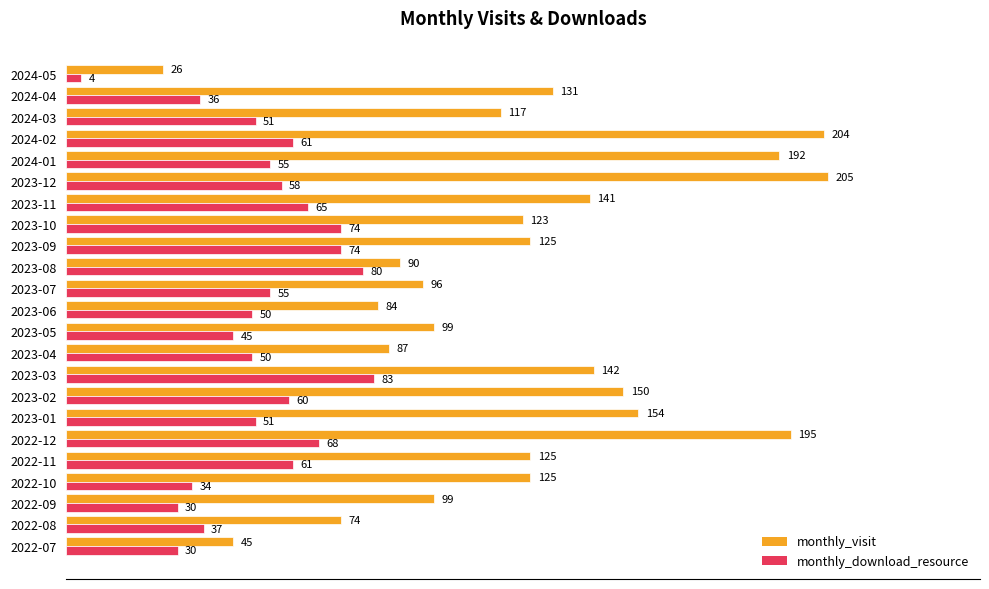

Where is monthly_visit nearest to the value 115?

2024-03